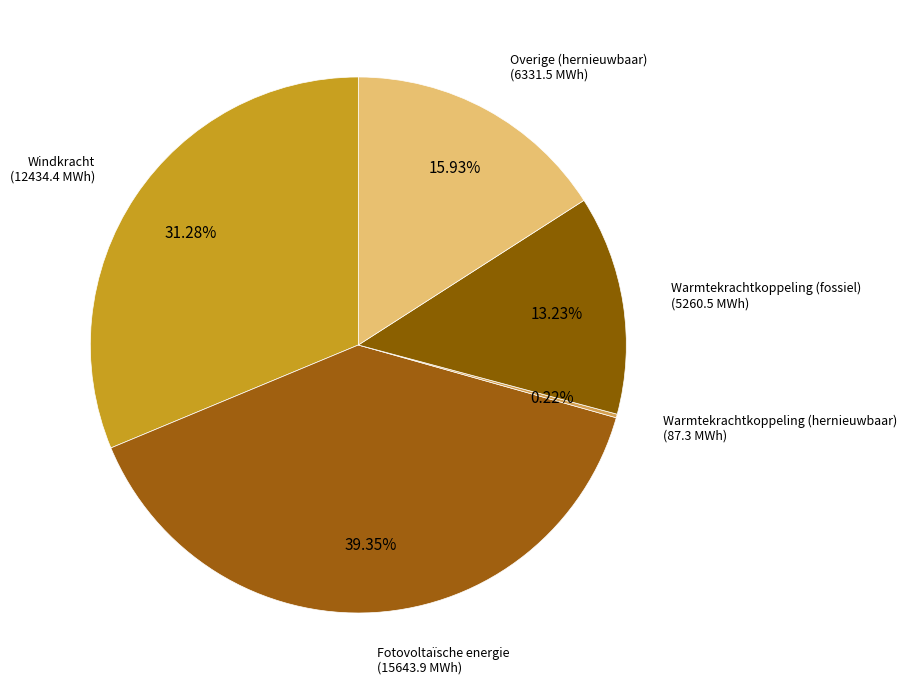

Between Overige (hernieuwbaar) and Windkracht, which is larger?

Windkracht